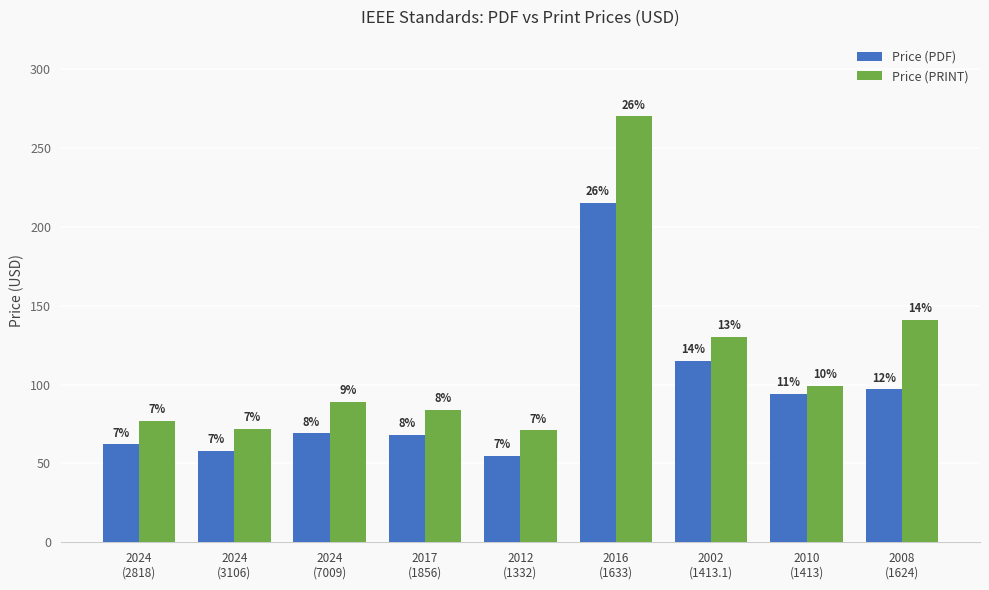

Does the chart contain any negative values?

No